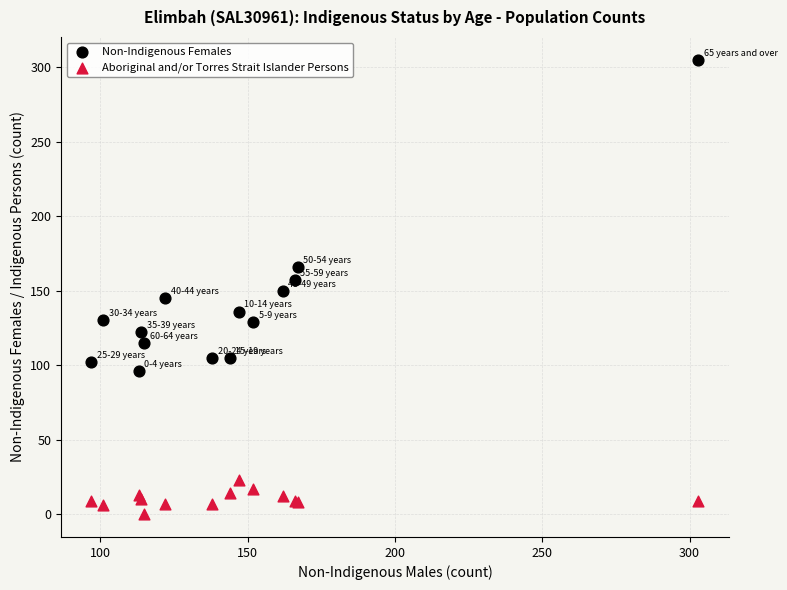

What are all the series names shown in the legend?

Non-Indigenous Females, Aboriginal and/or Torres Strait Islander Persons